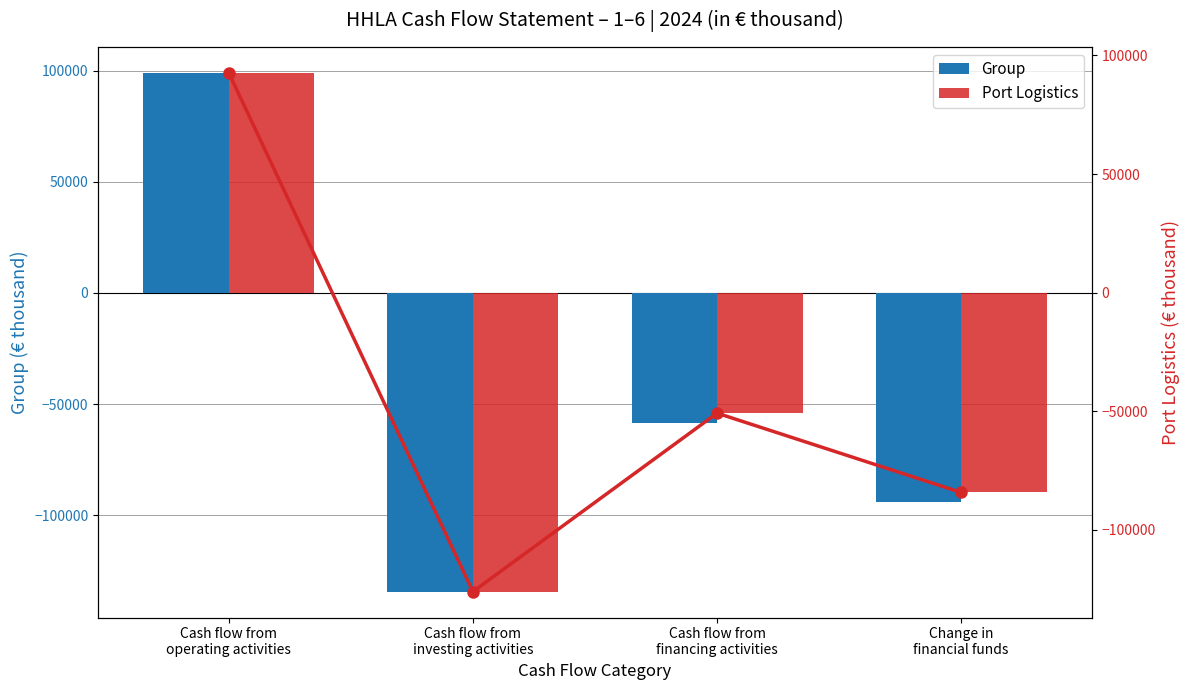

Where does the Port Logistics series first go above -50836?

Cash flow from
operating activities